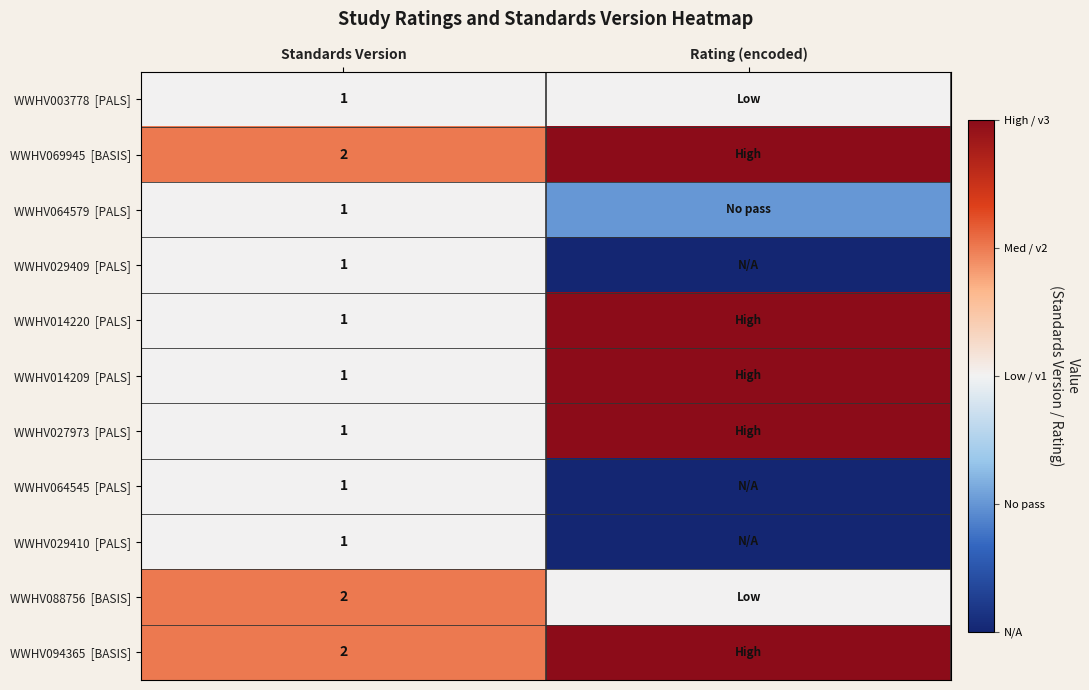

Count the number of categories in the chart.

2